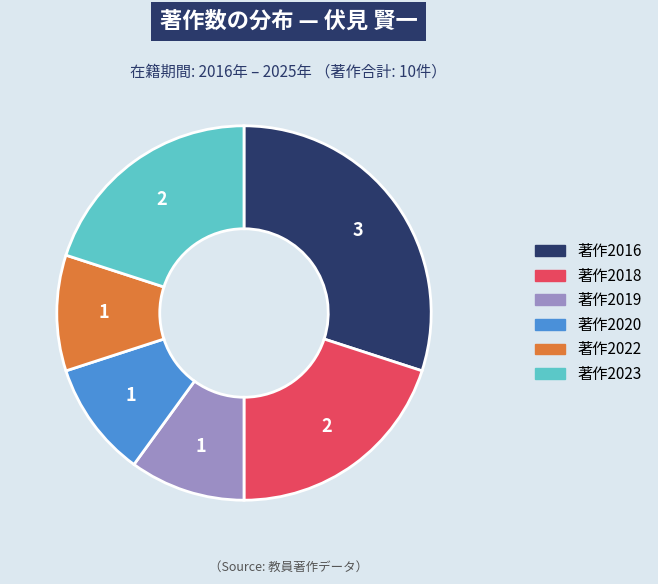

Does any single category account for the majority?

No